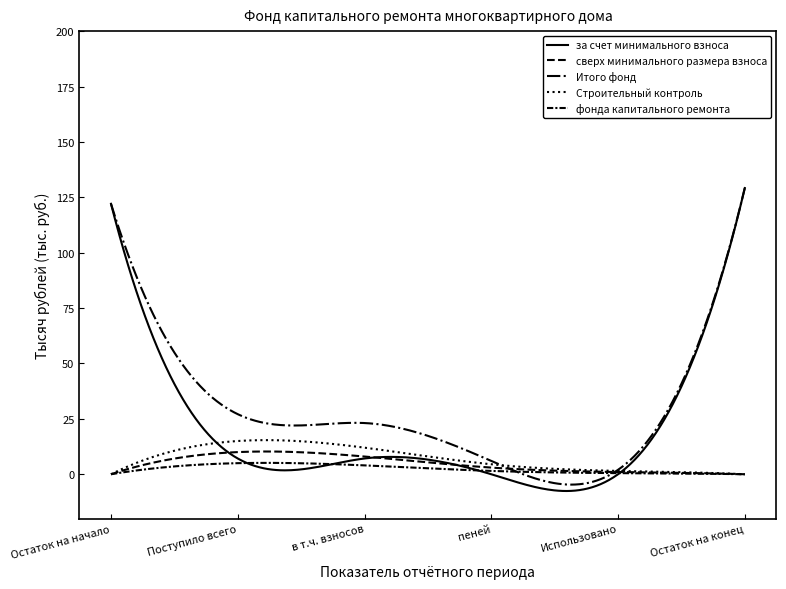

Count the number of categories in the chart.

300